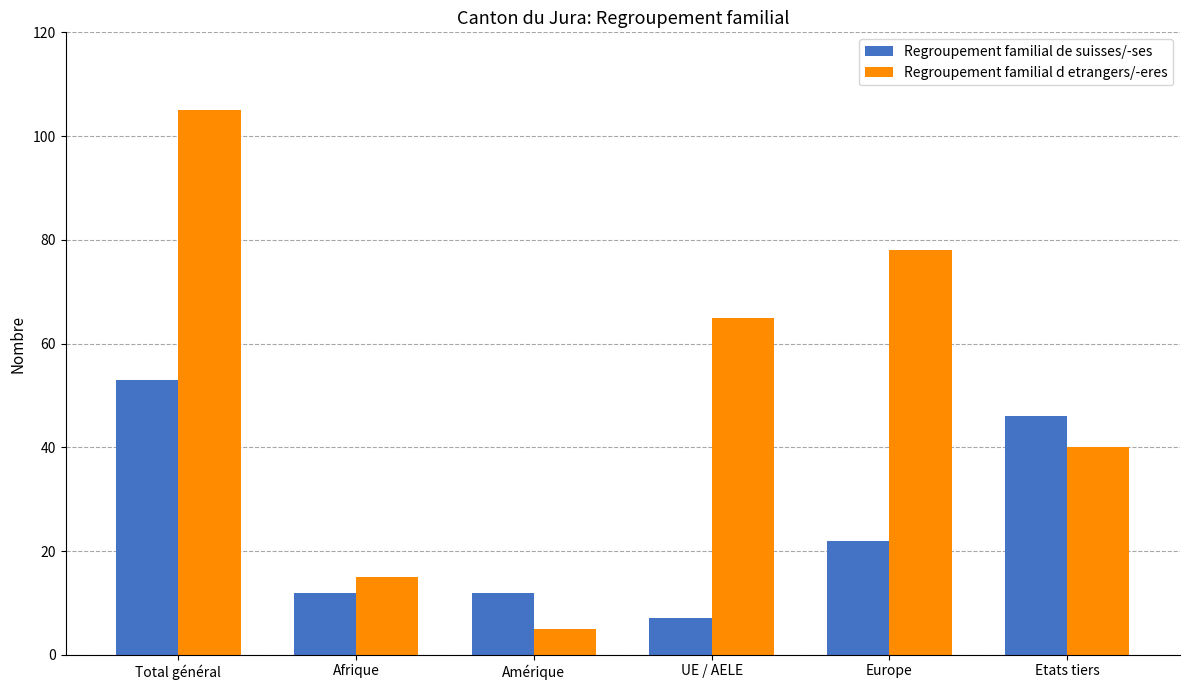

What is the difference between the maximum and minimum values in the Regroupement familial d etrangers/-eres series?

100